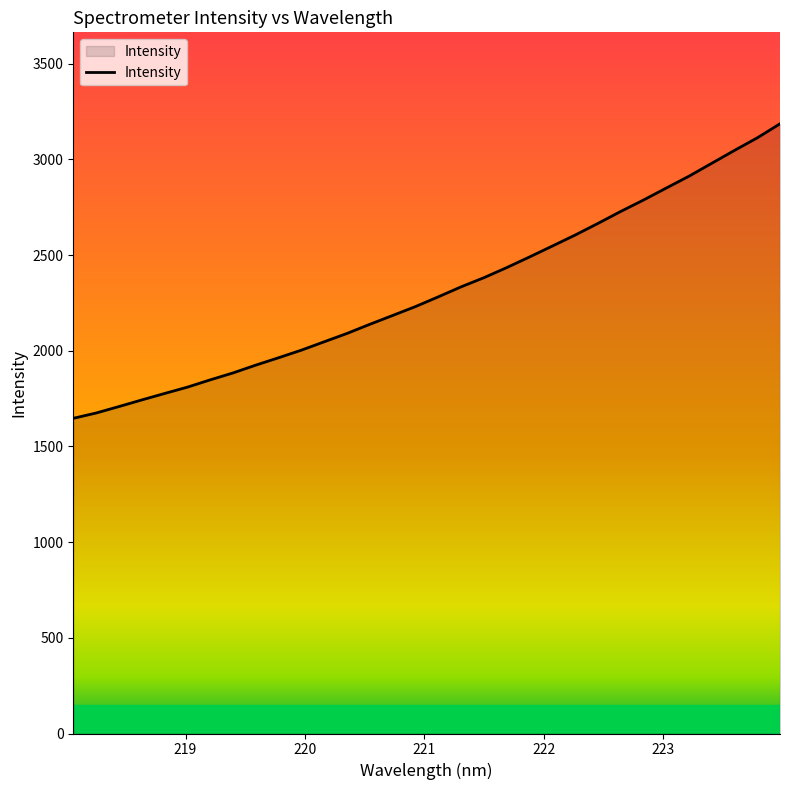

How many series are shown in this chart?

1